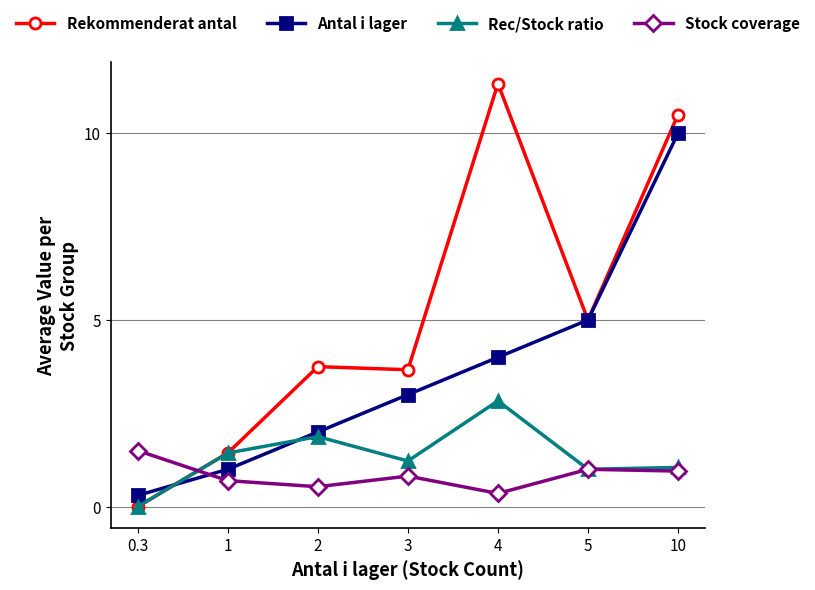

What is the label of the 6th point from the left?

5